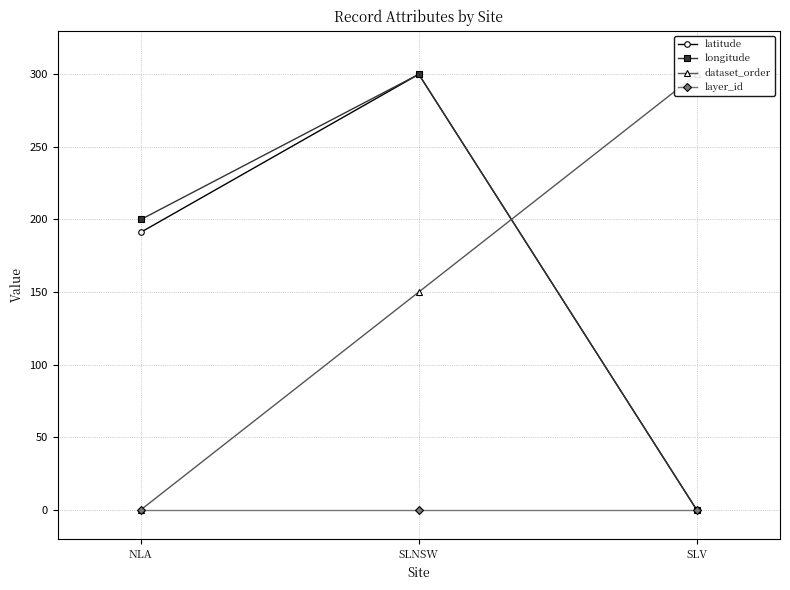

Count the number of categories in the chart.

3